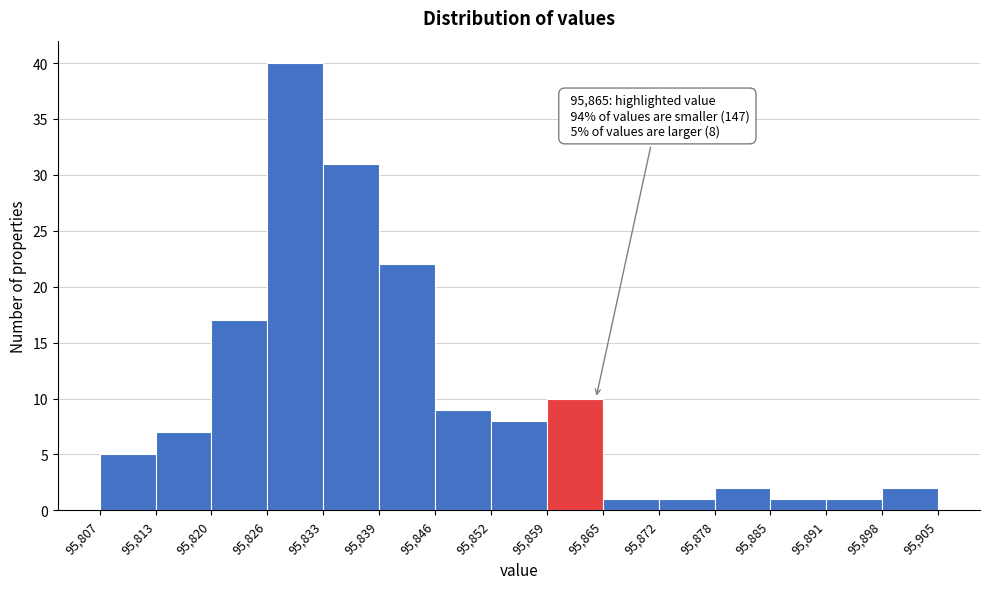

Over which range of the x-axis is the bar tallest?

95,826 to 95,833